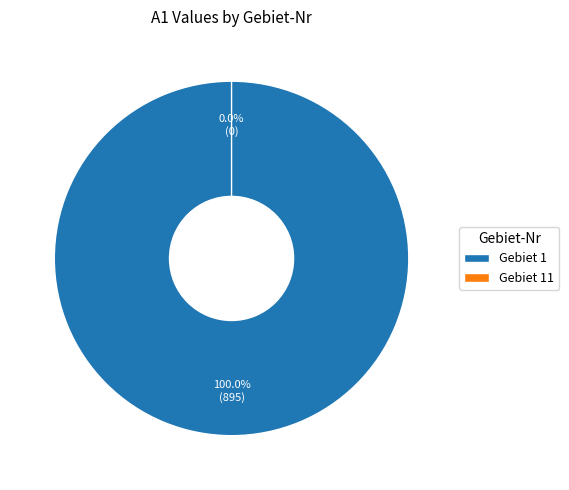

To the nearest percent, what is the difference between the largest and smallest slice percentages?

100%